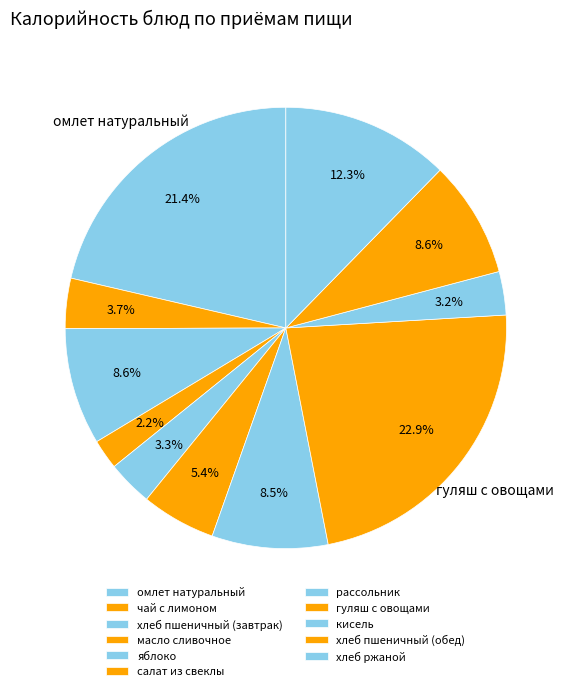

To the nearest percent, what portion does хлеб ржаной represent?

12%